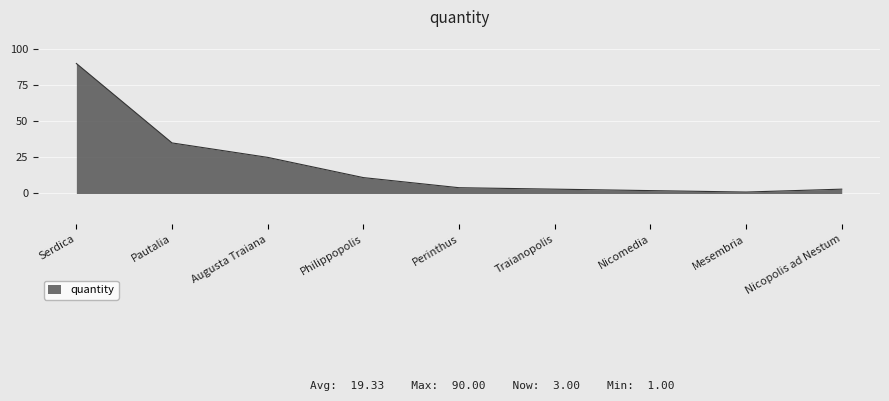

What position from the right is Philippopolis?

6